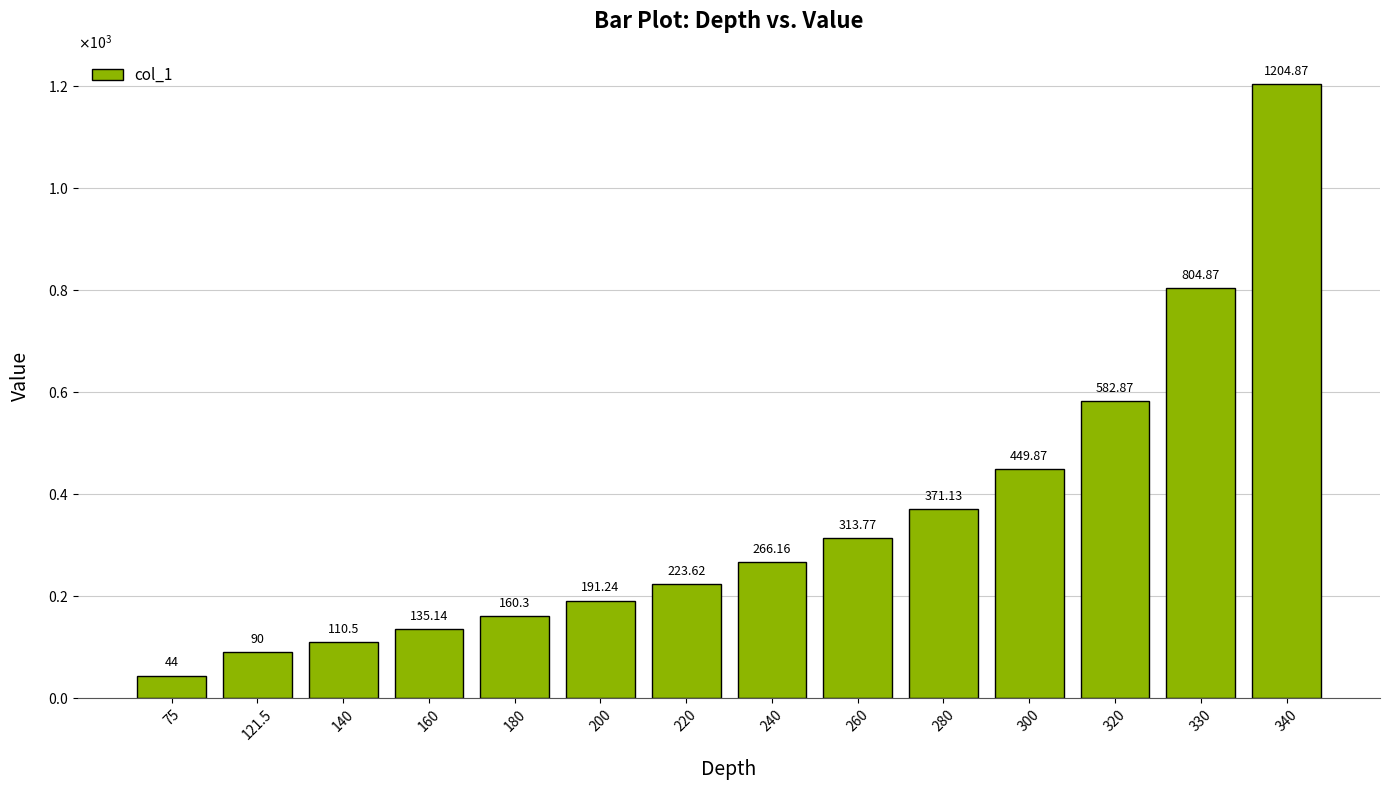

Are the bars horizontal?

No